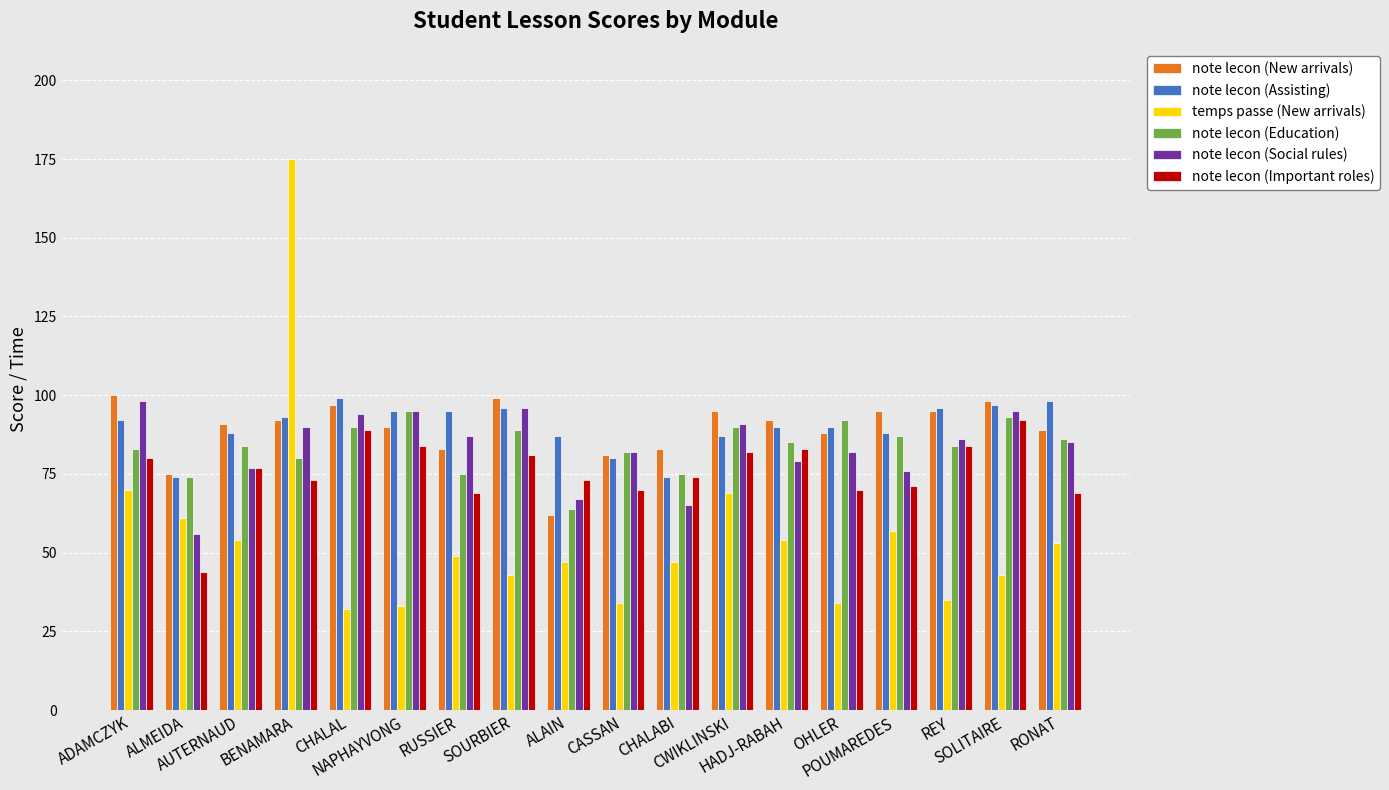

What is the average value of the note lecon (Education) series?

84